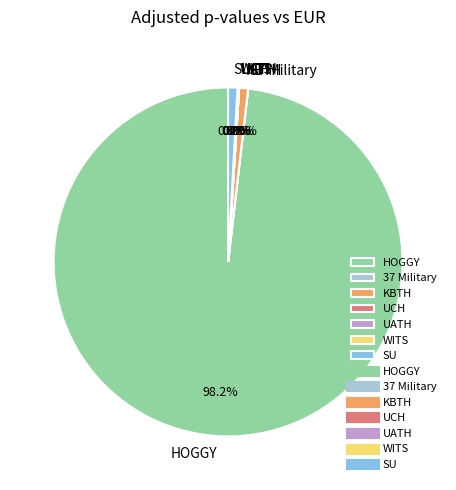

Which has a higher value, HOGGY or SU?

HOGGY